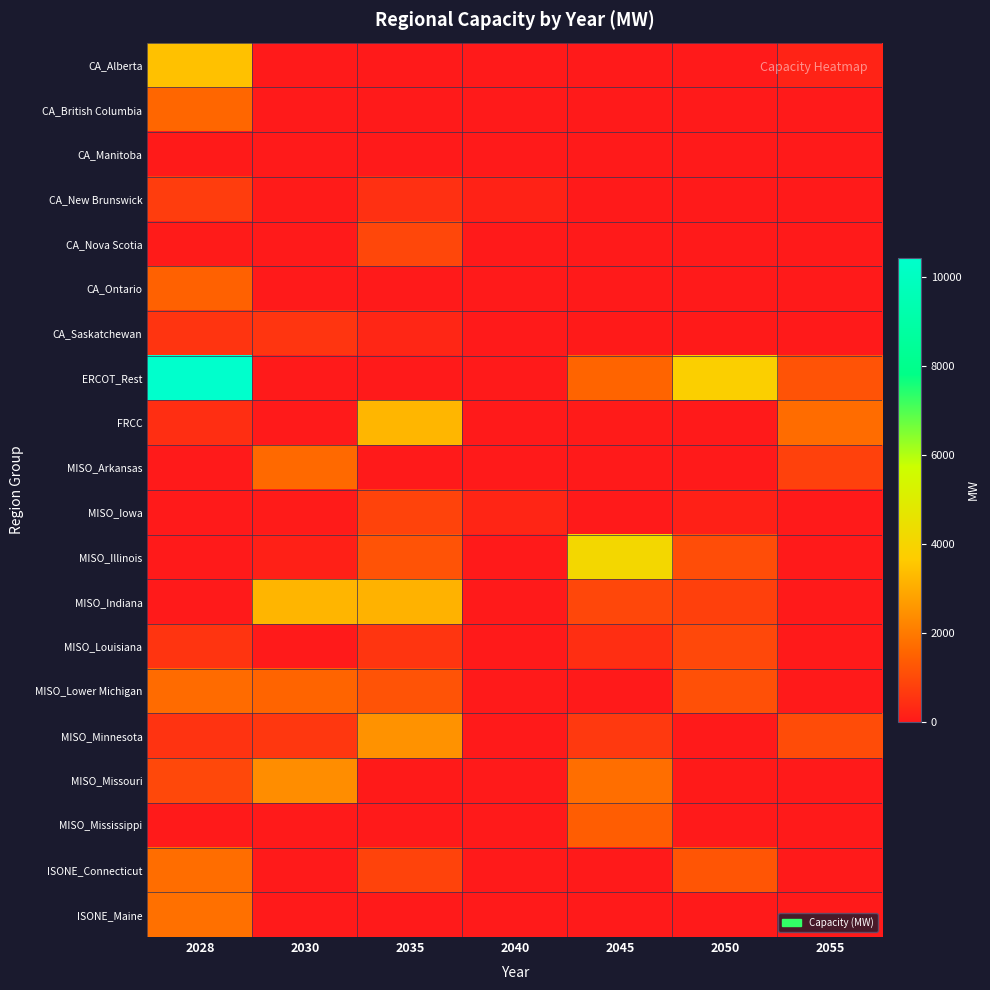

Between 2030 and 2045, which series saw the biggest shift?

MISO_Illinois